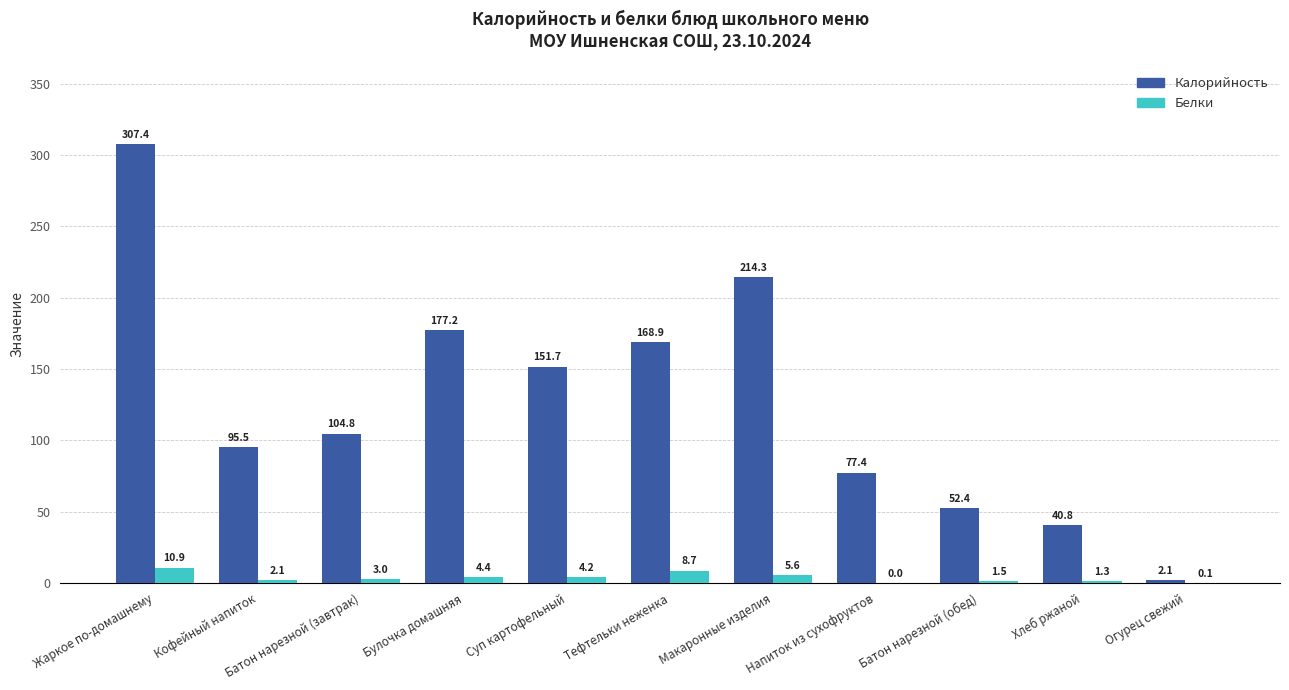

Which series has the largest total across all categories?

Калорийность